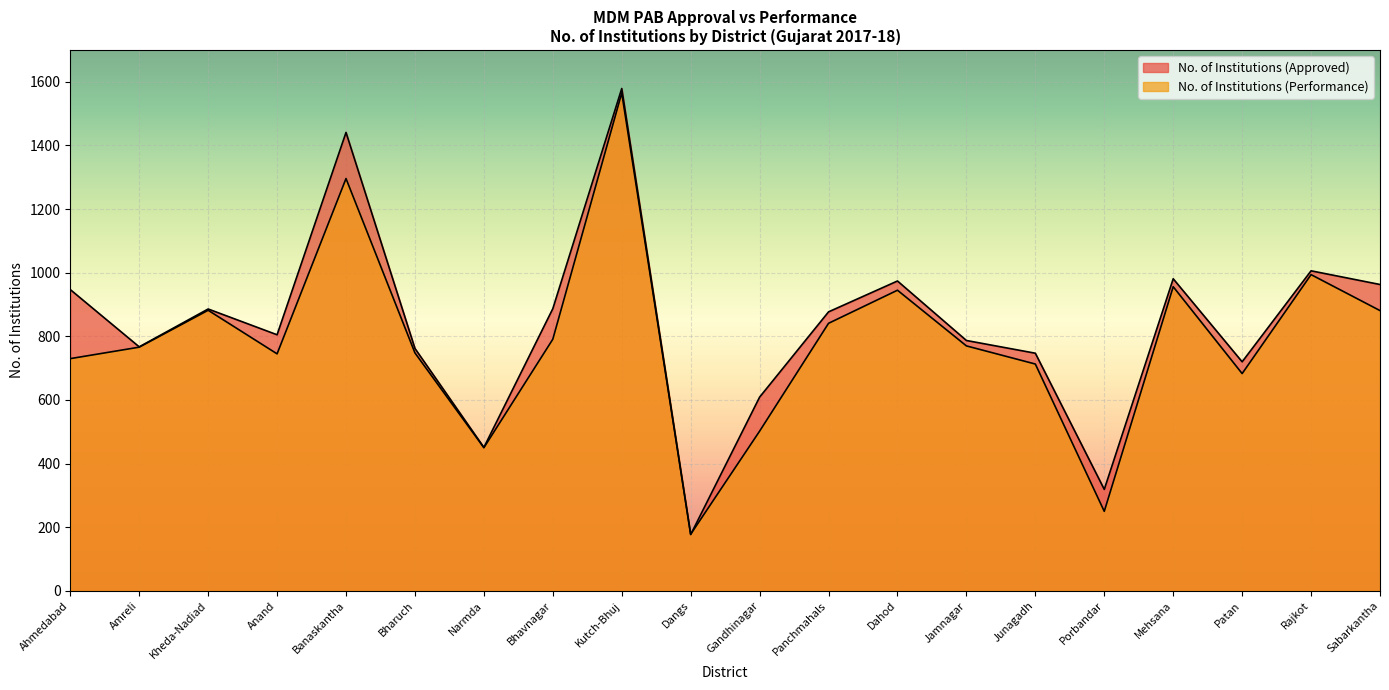

What is the spread (max minus min) of values at Porbandar?

69